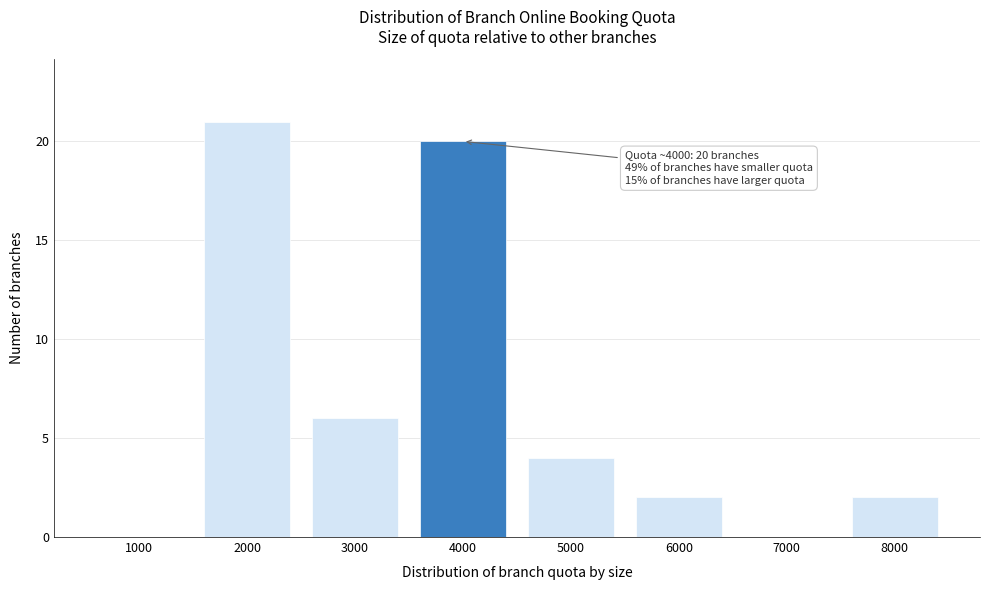

Reading left to right, what are all the values shown in this chart?

1000=0	2000=21	3000=6	4000=20	5000=4	6000=2	7000=0	8000=2